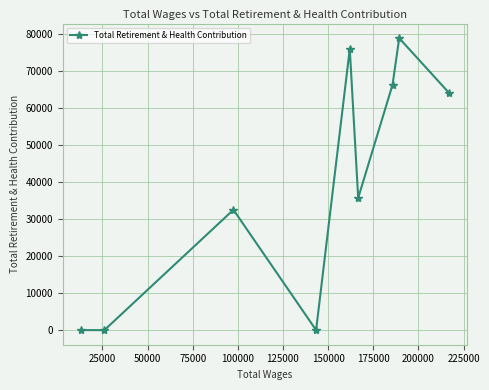

True or false: there are more than 1 points higher than both neighbors.

True